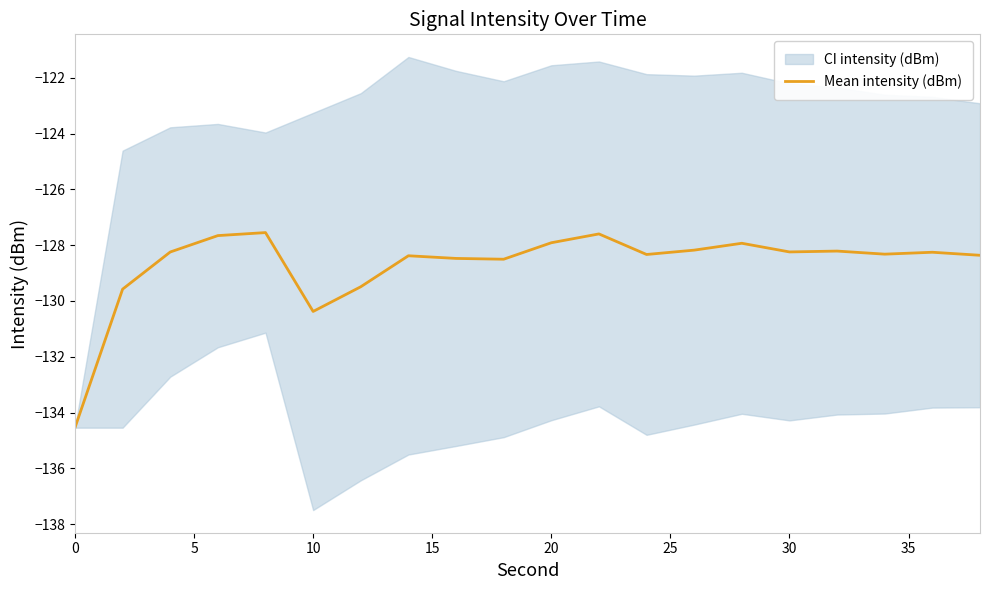

Reading left to right, what are all the values shown in this chart?

-134.5	-129.6	-128.2	-127.7	-127.5	-130.4	-129.5	-128.4	-128.5	-128.5	-127.9	-127.6	-128.3	-128.2	-127.9	-128.2	-128.2	-128.3	-128.3	-128.4